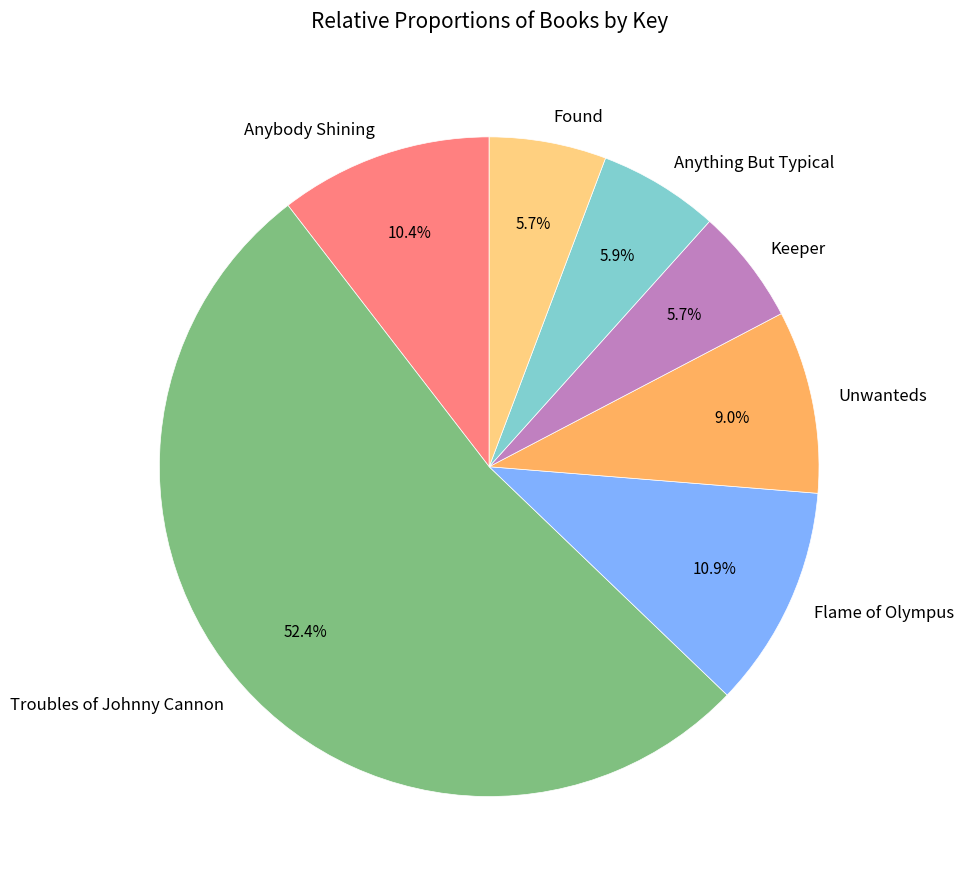

What percentage is the Keeper slice, to the nearest percent?

6%